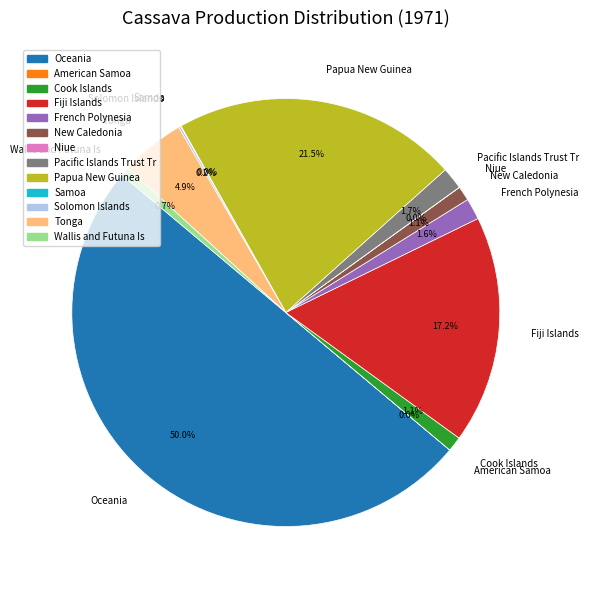

Do Pacific Islands Trust Tr and Wallis and Futuna Is together represent more than half of the pie?

No